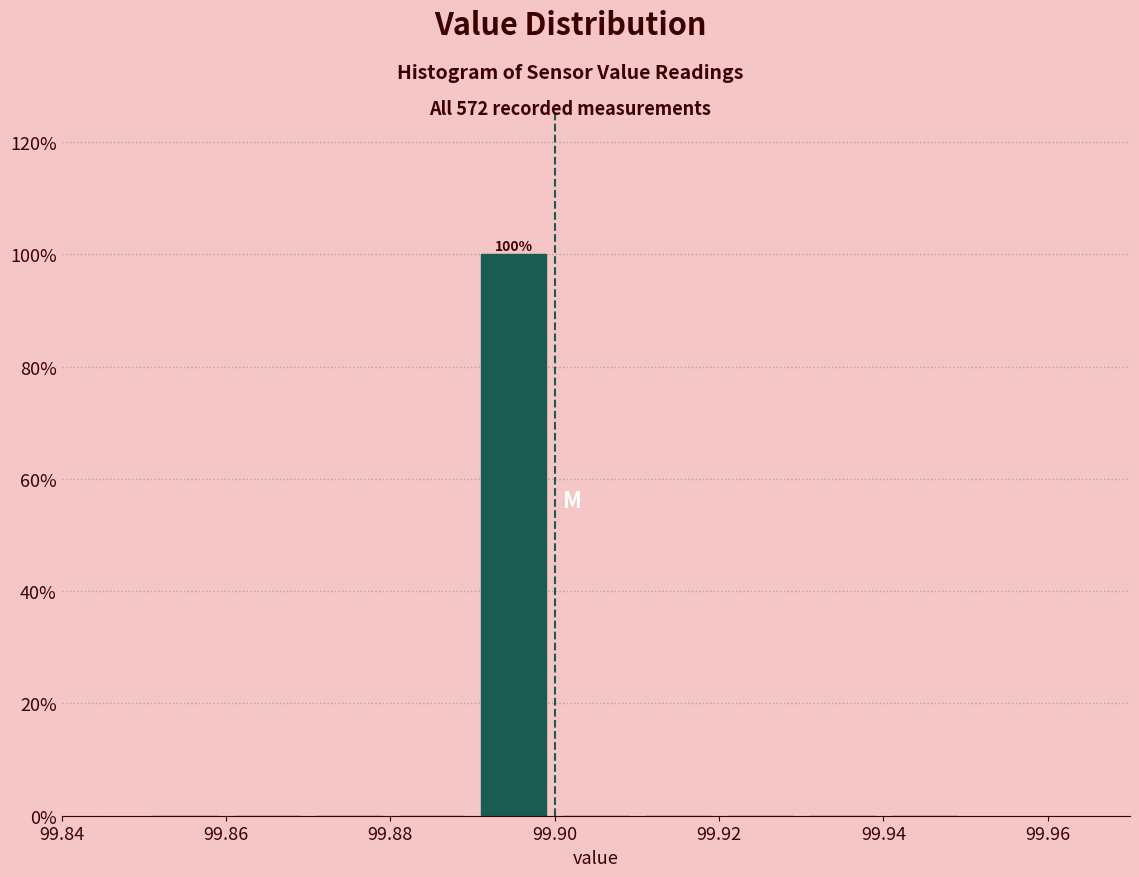

Which range on the x-axis has the tallest bar?

99.89 to 99.90